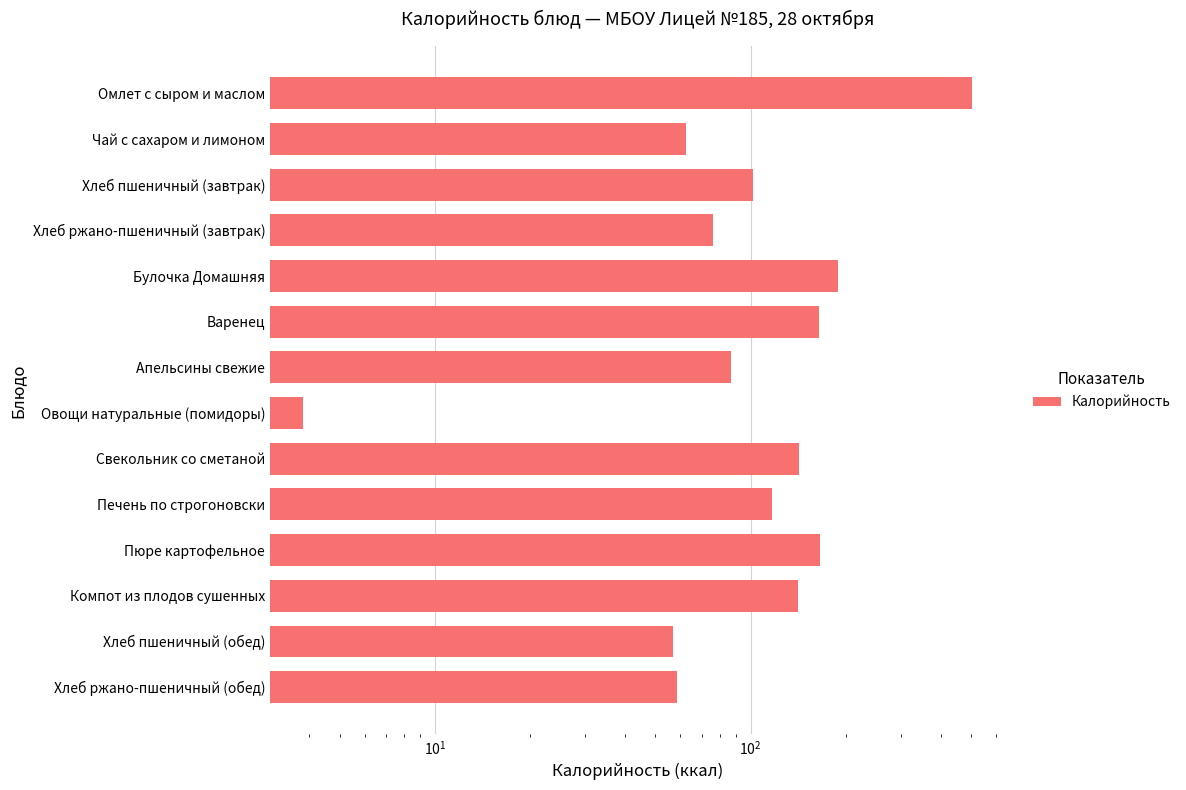

Approximately how many times larger is the value at Хлеб ржано-пшеничный (обед) compared to Апельсины свежие?

0.7